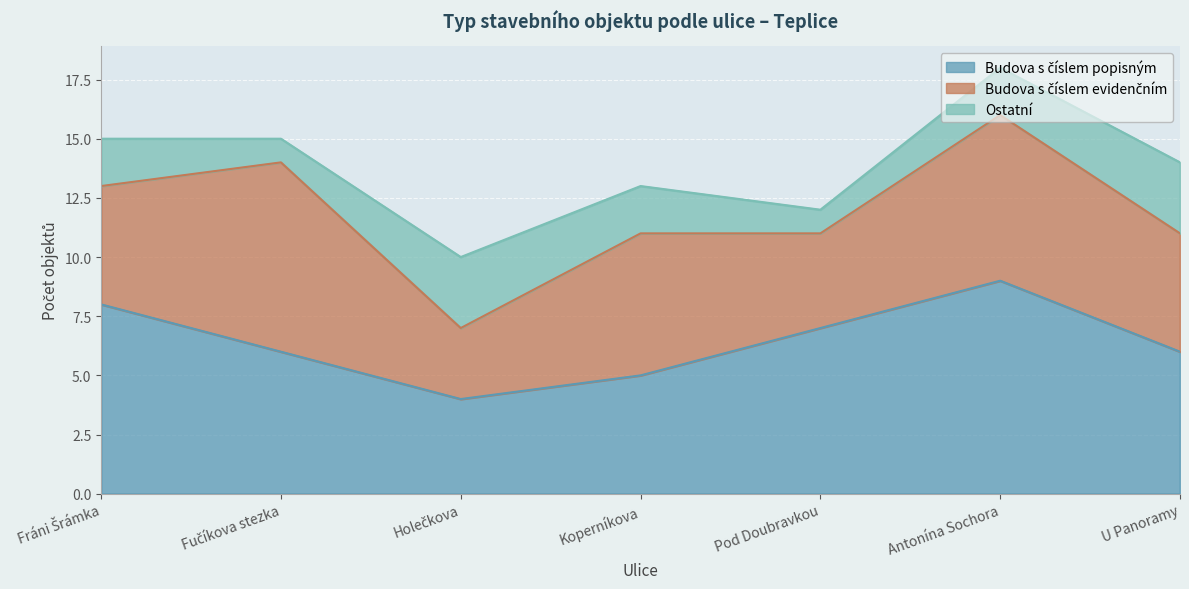

True or false: Ostatní has a value of 1 at Pod Doubravkou.

True